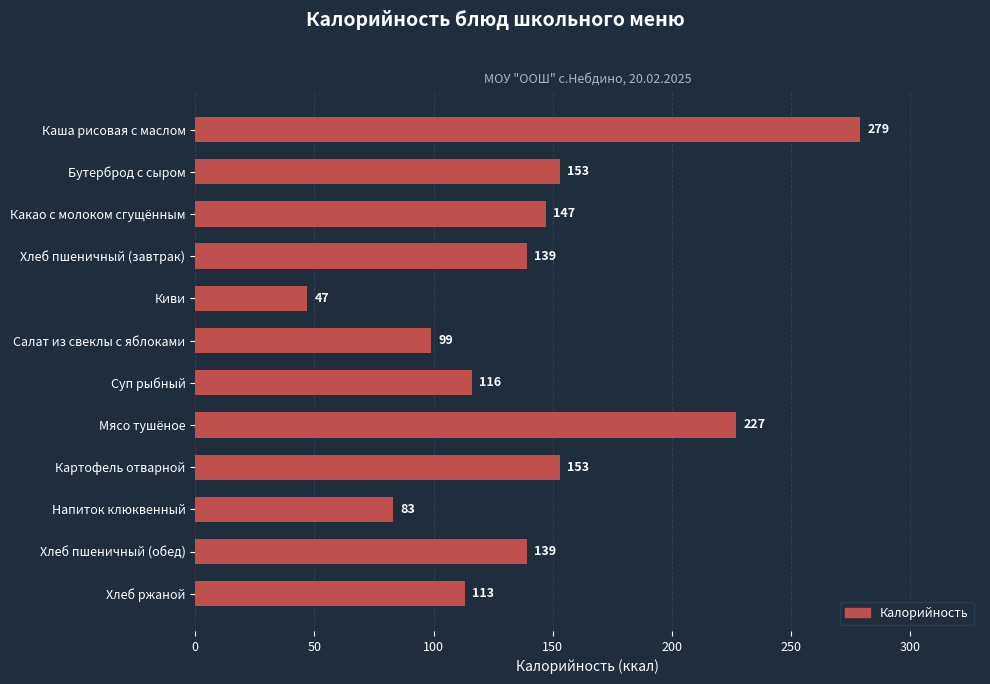

What is the average value?

141